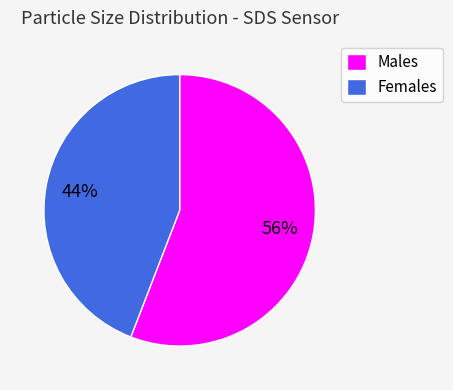

Combined, do Males and Females account for over 50%?

Yes